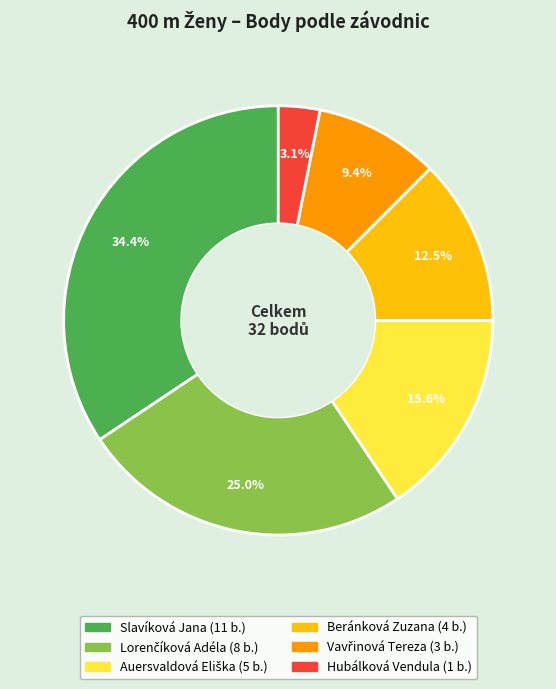

Is there a majority slice in this chart?

No